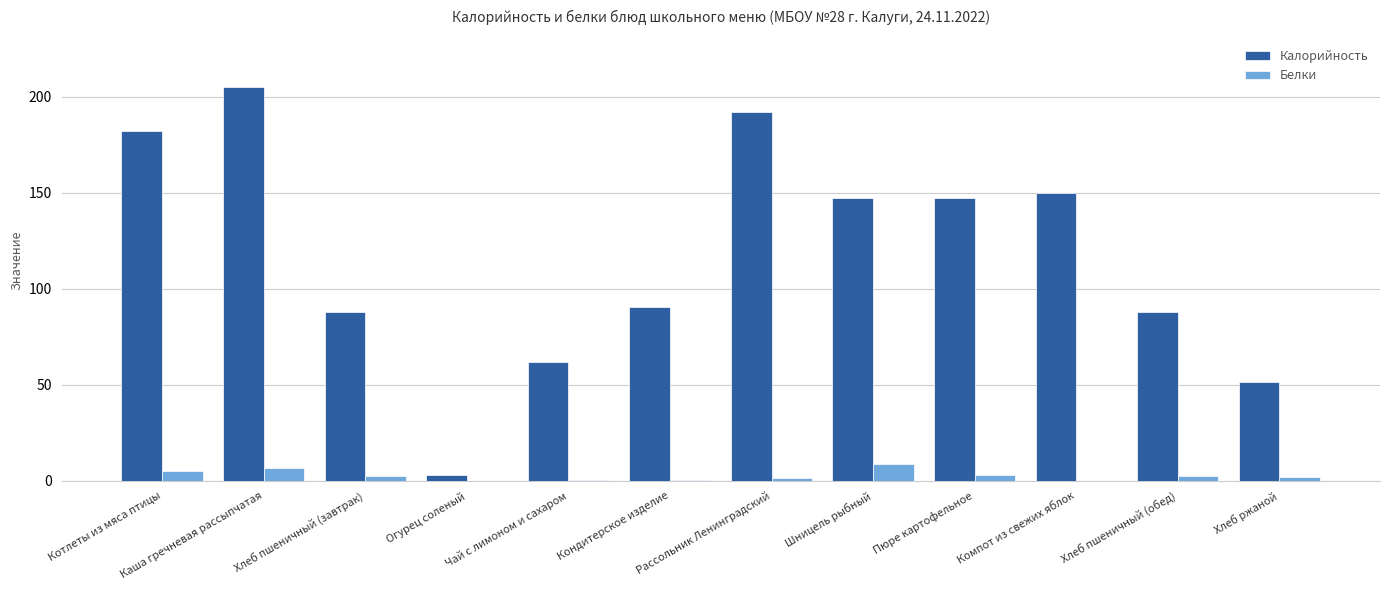

Which series changed the most between Рассольник Ленинградский and Хлеб ржаной?

Калорийность